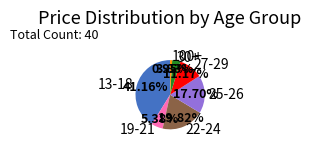

Rank the categories by value from lowest to highest.

100+, 30+, 19-21, 27-29, 25-26, 22-24, 13-18